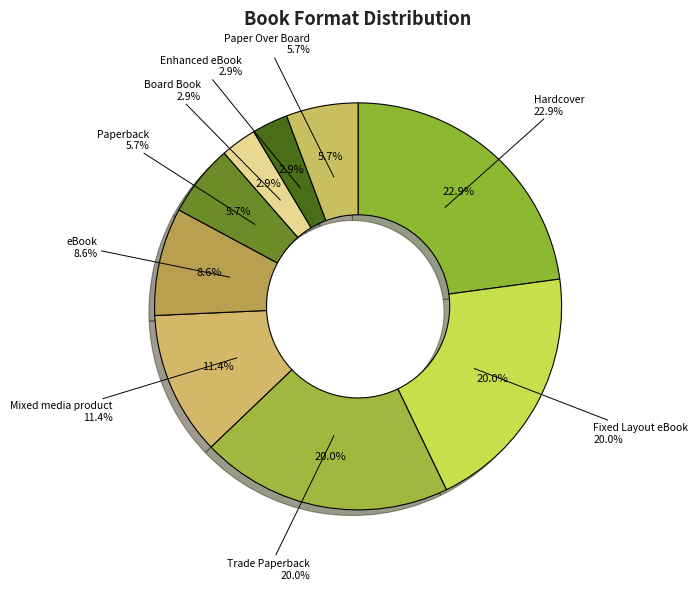

To the nearest percent, what is the difference between the largest and smallest slice percentages?

20%